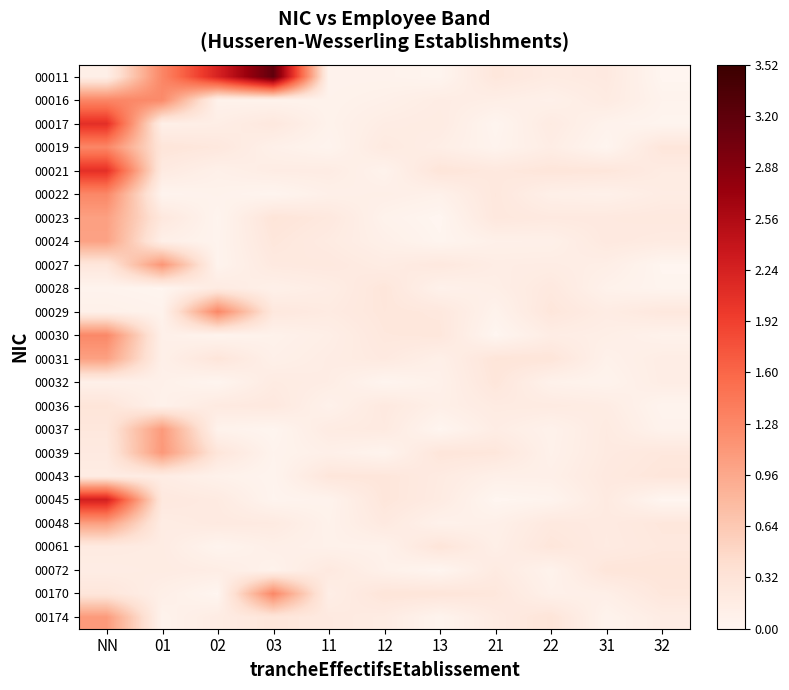

Reading right to left, what are all the values shown in this chart?

00011: 32=0.0	31=0.2	22=0.2	21=0.3	13=0.0	12=0.0	11=0.0	03=3.2	02=2.2	01=1.3	NN=0.1
00016: 32=0.0	31=0.2	22=0.1	21=0.1	13=0.2	12=0.1	11=0.1	03=0.1	02=0.1	01=1.2	NN=1.3
00017: 32=0.0	31=0.1	22=0.2	21=0.0	13=0.2	12=0.2	11=0.1	03=0.2	02=0.1	01=0.1	NN=2.1
00019: 32=0.3	31=0.0	22=0.1	21=0.0	13=0.1	12=0.2	11=0.0	03=0.1	02=0.2	01=0.3	NN=1.3
00021: 32=0.2	31=0.3	22=0.3	21=0.2	13=0.3	12=0.1	11=0.2	03=0.2	02=0.1	01=0.2	NN=2.1
00022: 32=0.2	31=0.1	22=0.1	21=0.2	13=0.1	12=0.1	11=0.1	03=0.0	02=0.1	01=0.0	NN=1.3
00023: 32=0.2	31=0.2	22=0.2	21=0.2	13=0.0	12=0.1	11=0.2	03=0.3	02=0.0	01=0.2	NN=1.0
00024: 32=0.2	31=0.2	22=0.1	21=0.1	13=0.0	12=0.1	11=0.2	03=0.3	02=0.0	01=0.1	NN=1.0
00027: 32=0.0	31=0.1	22=0.2	21=0.1	13=0.2	12=0.2	11=0.2	03=0.2	02=0.0	01=1.1	NN=0.3
00028: 32=0.0	31=0.1	22=0.2	21=0.1	13=0.1	12=0.3	11=0.2	03=0.1	02=0.2	01=0.0	NN=0.0
00029: 32=0.2	31=0.2	22=0.3	21=0.1	13=0.2	12=0.3	11=0.2	03=0.2	02=1.3	01=0.0	NN=0.1
00030: 32=0.1	31=0.1	22=0.2	21=0.0	13=0.3	12=0.2	11=0.1	03=0.1	02=0.0	01=0.1	NN=1.3
00031: 32=0.1	31=0.1	22=0.3	21=0.3	13=0.1	12=0.2	11=0.2	03=0.1	02=0.3	01=0.1	NN=1.0
00032: 32=0.1	31=0.0	22=0.1	21=0.3	13=0.1	12=0.0	11=0.2	03=0.2	02=0.0	01=0.1	NN=0.1
00036: 32=0.0	31=0.2	22=0.2	21=0.2	13=0.1	12=0.2	11=0.1	03=0.2	02=0.2	01=0.1	NN=0.3
00037: 32=0.1	31=0.2	22=0.1	21=0.2	13=0.0	12=0.2	11=0.2	03=0.0	02=0.1	01=1.1	NN=0.3
00039: 32=0.2	31=0.2	22=0.1	21=0.3	13=0.3	12=0.0	11=0.1	03=0.0	02=0.3	01=1.1	NN=0.2
00043: 32=0.3	31=0.2	22=0.1	21=0.1	13=0.2	12=0.3	11=0.3	03=0.0	02=0.1	01=0.2	NN=0.2
00045: 32=0.0	31=0.2	22=0.0	21=0.0	13=0.2	12=0.3	11=0.0	03=0.0	02=0.2	01=0.2	NN=2.3
00048: 32=0.3	31=0.2	22=0.2	21=0.1	13=0.1	12=0.2	11=0.1	03=0.2	02=0.2	01=0.2	NN=1.0
00061: 32=0.2	31=0.2	22=0.3	21=0.1	13=0.3	12=0.1	11=0.1	03=0.1	02=0.0	01=0.2	NN=0.2
00072: 32=0.3	31=0.3	22=0.1	21=0.2	13=0.0	12=0.1	11=0.2	03=0.1	02=0.1	01=0.2	NN=0.2
00170: 32=0.3	31=0.1	22=0.1	21=0.3	13=0.3	12=0.3	11=0.1	03=1.3	02=0.0	01=0.1	NN=0.3
00174: 32=0.2	31=0.0	22=0.3	21=0.2	13=0.0	12=0.2	11=0.2	03=0.3	02=0.2	01=0.1	NN=1.1